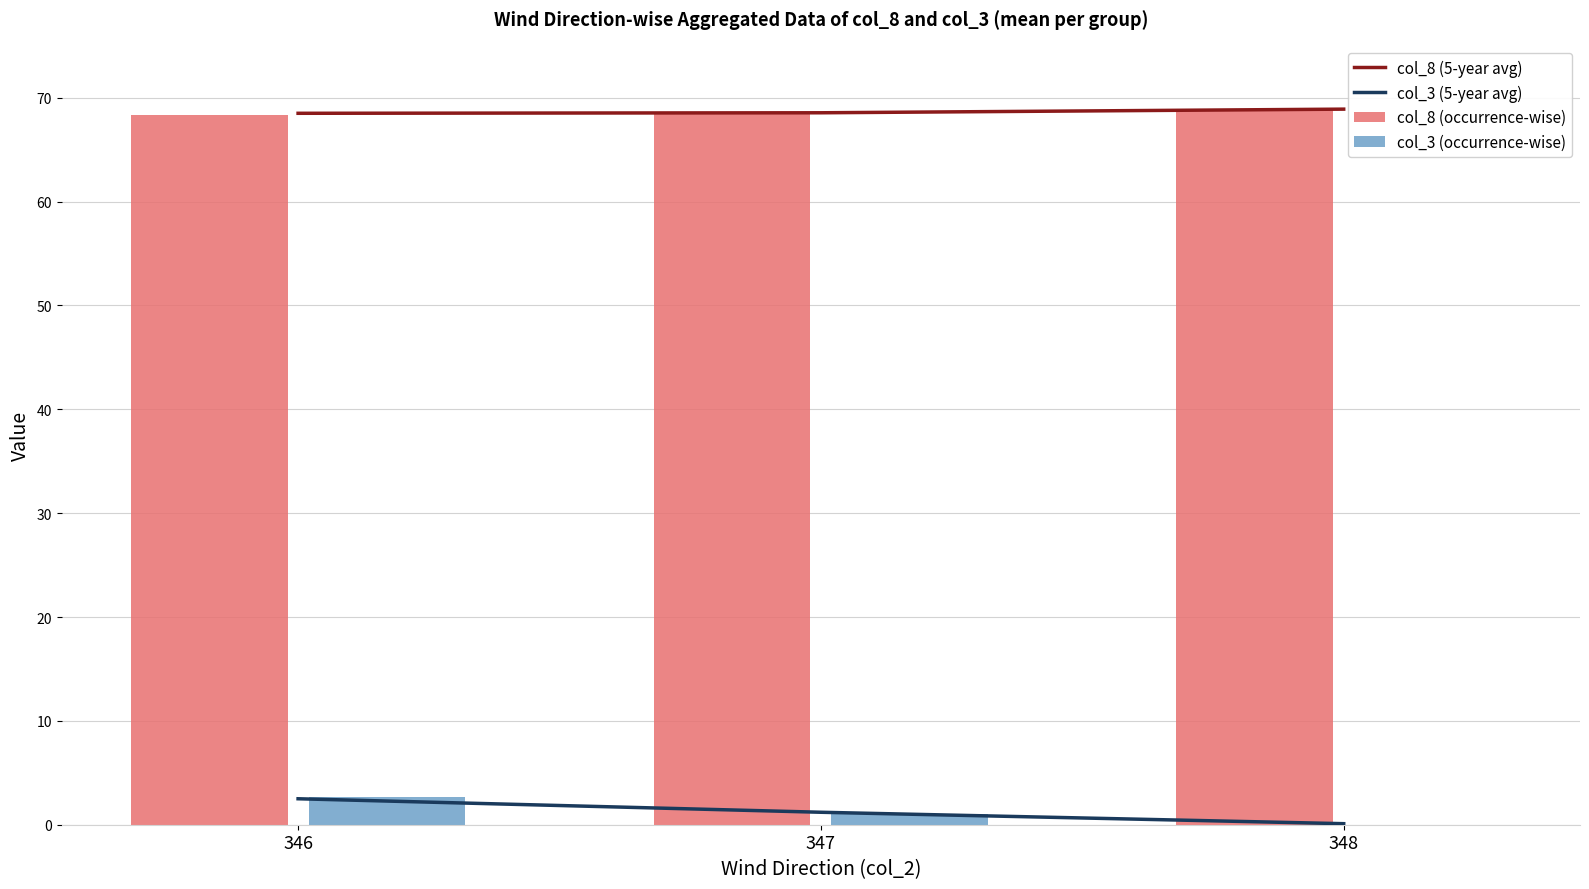

Rank the categories by col_8 (5-year avg) value from lowest to highest.

346, 347, 348